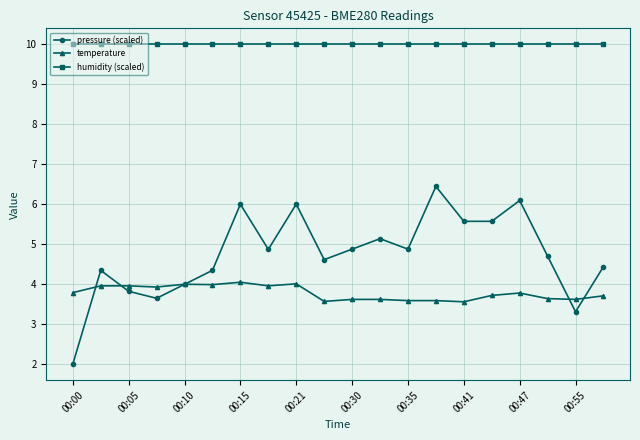

At how many categories does at least one series exceed 5?

20